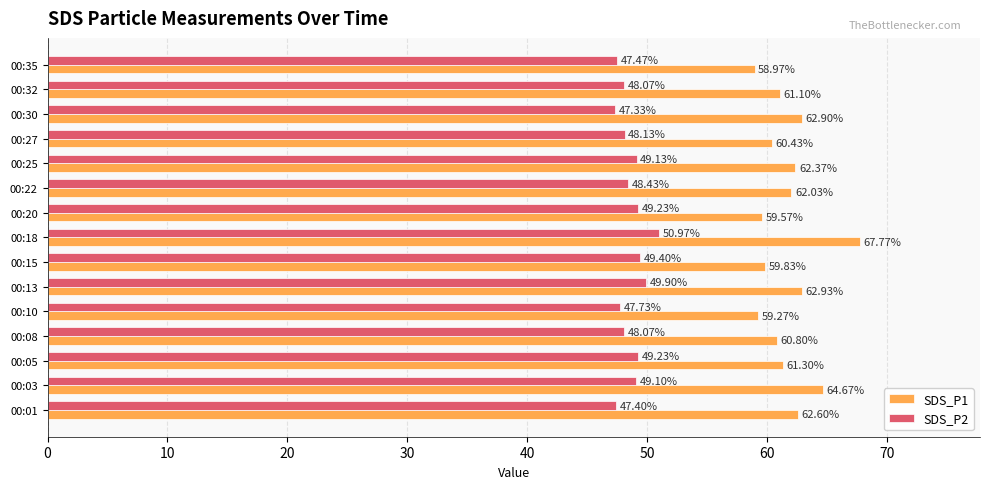

What is the difference between the second highest and second lowest values in the SDS_P1 series?

5.4